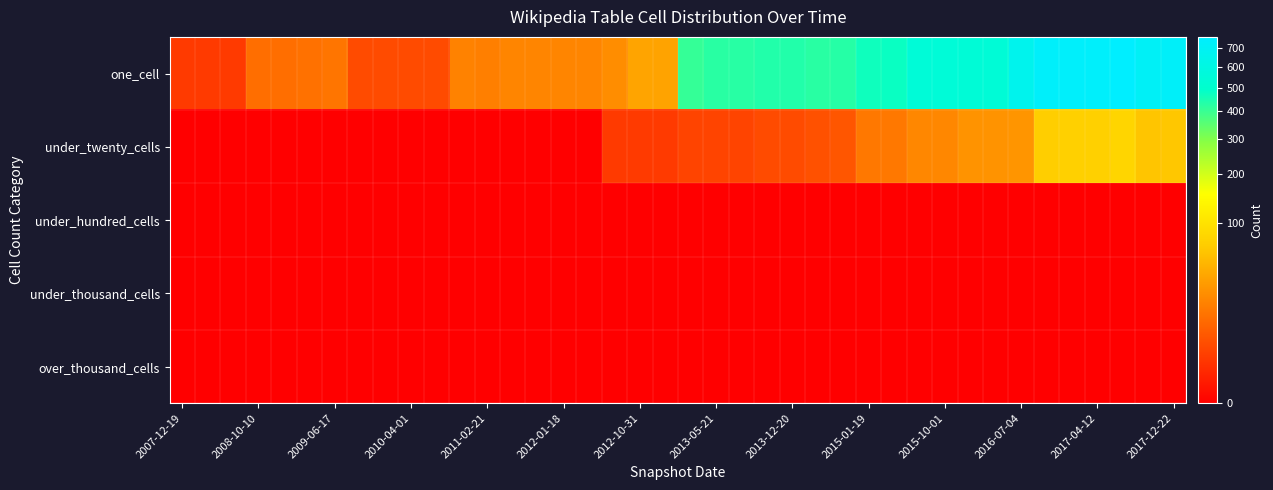

Which series has the largest total across all categories?

one_cell